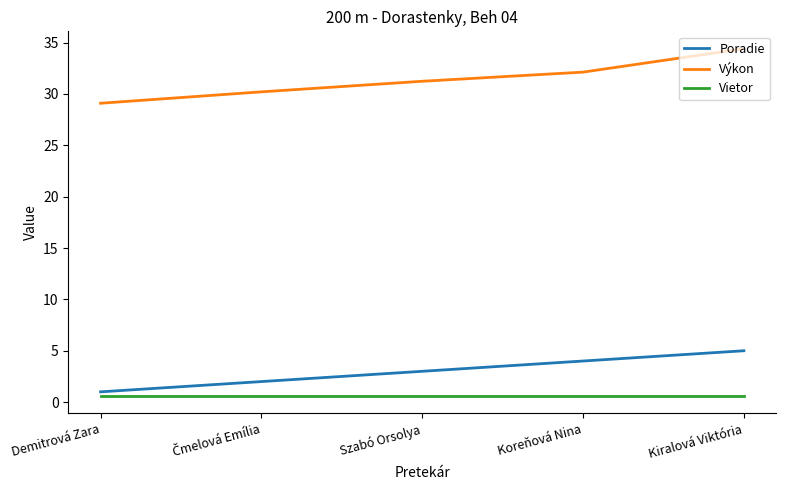

At Szabó Orsolya, list the series in order from smallest to largest.

Vietor, Poradie, Výkon